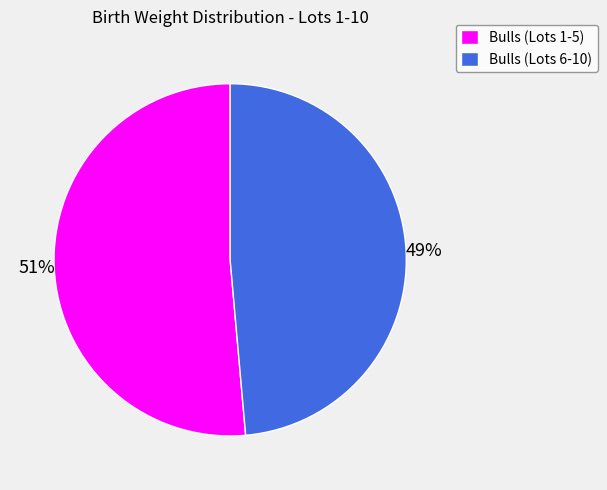

Is the sum of Bulls (Lots 1-5) and Bulls (Lots 6-10) greater than half?

Yes